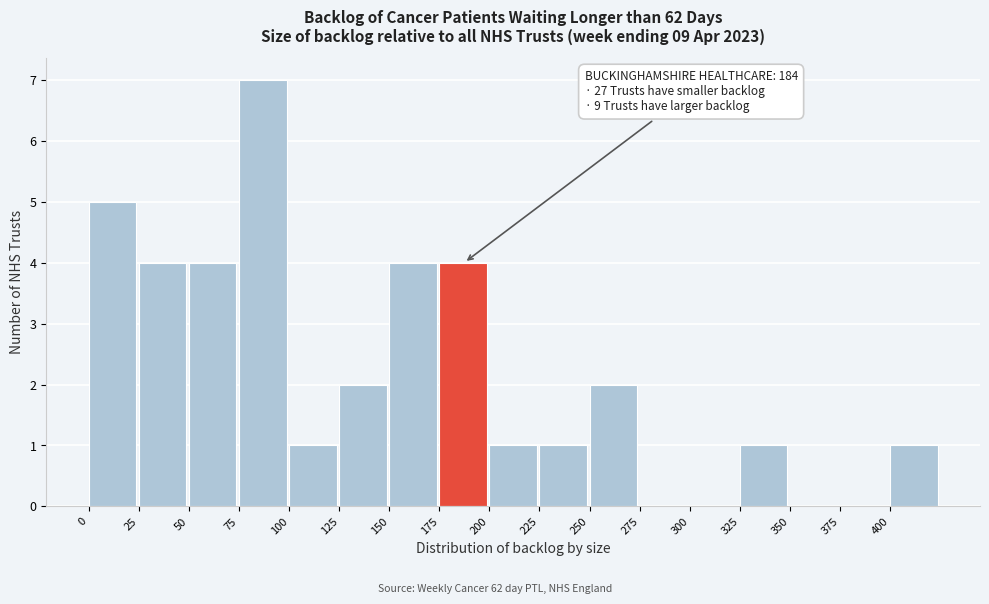

Which range on the x-axis has the tallest bar?

75 to 100